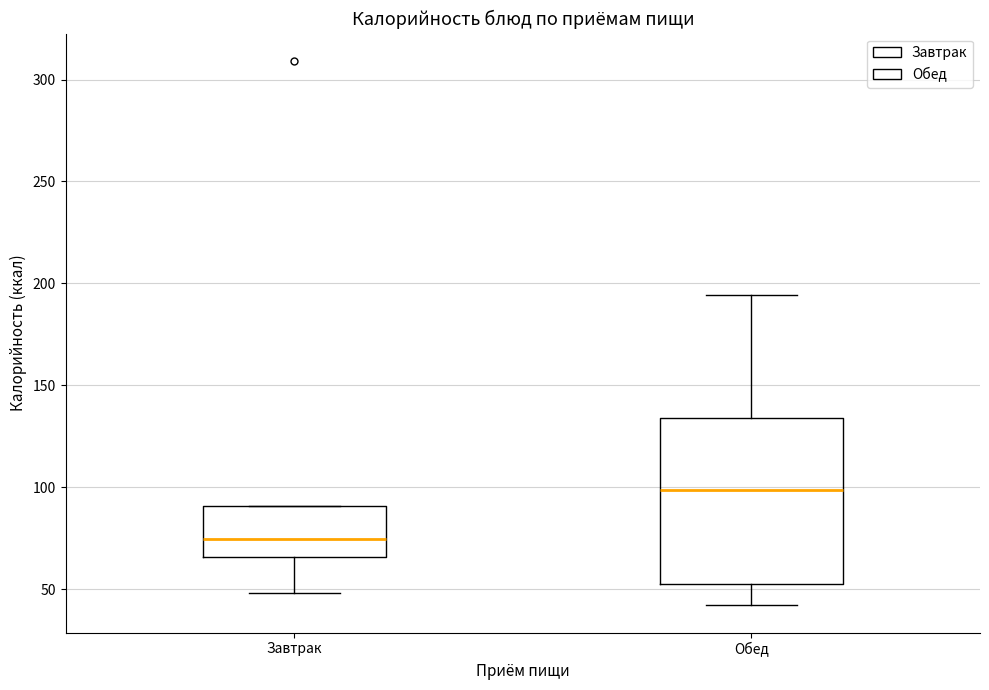

Reading left to right, read every box against the y-axis: the position of its median line, the range the box covers, and the ends of its whiskers. The values are not printed on the chart, so give them approximately, as read against the axis.

Завтрак: median 75, box 65 to 90, whiskers 50 to 90
Обед: median 100, box 50 to 135, whiskers 40 to 195